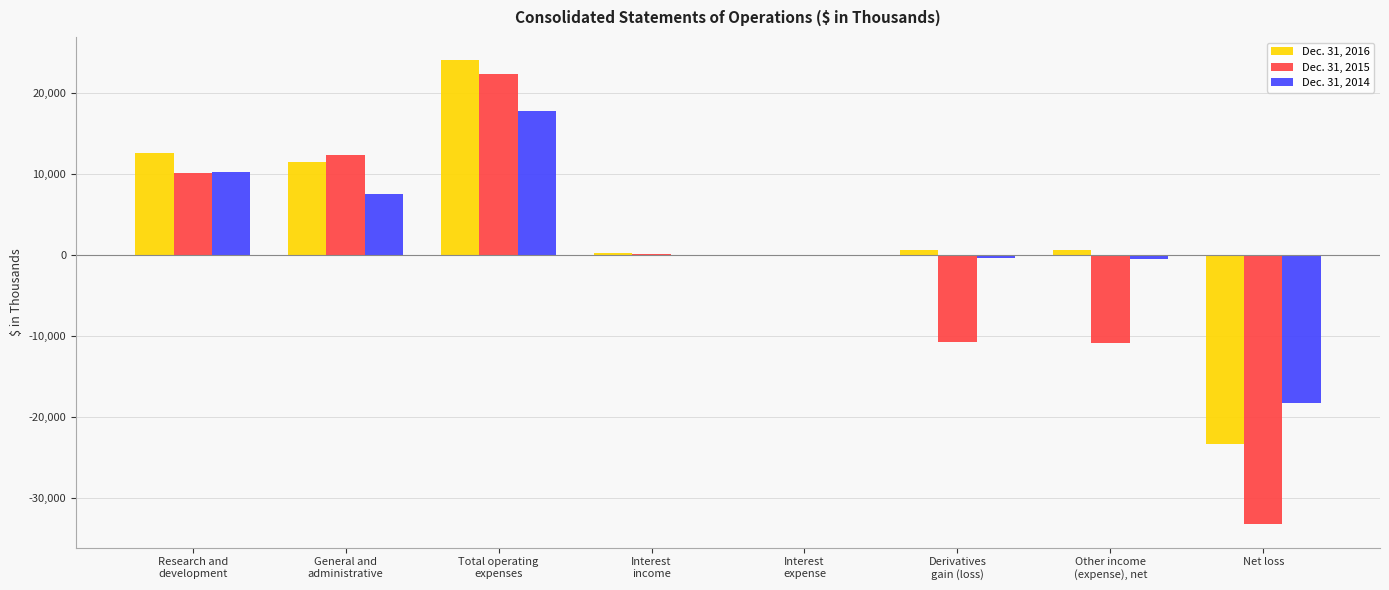

Is it true that Dec. 31, 2015 equals -33314 at Net loss?

True